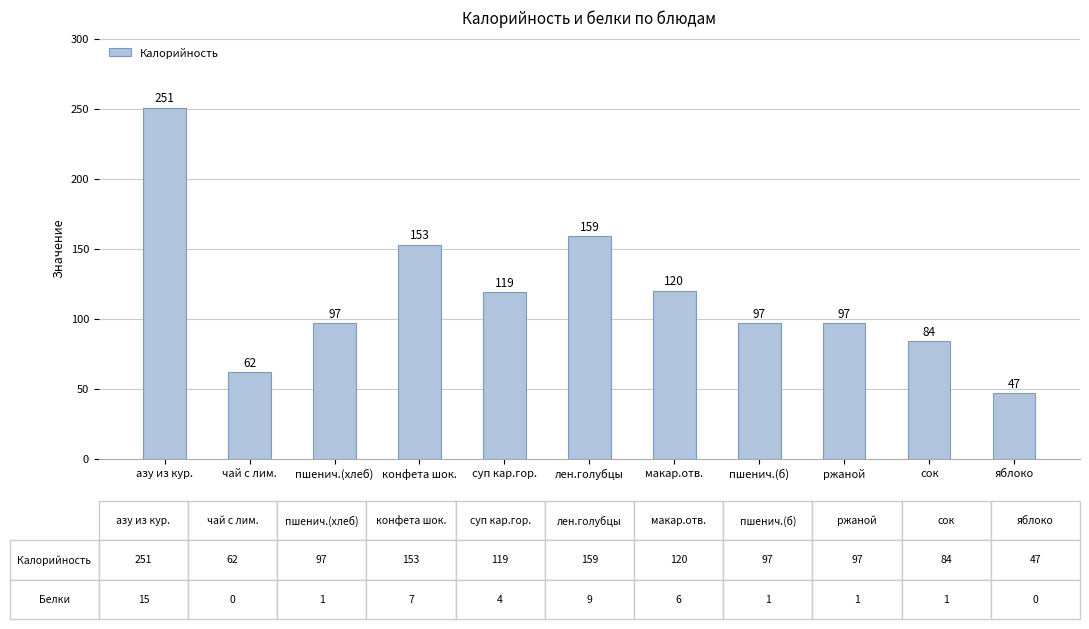

What is the value of the 10th bar from the left?

84